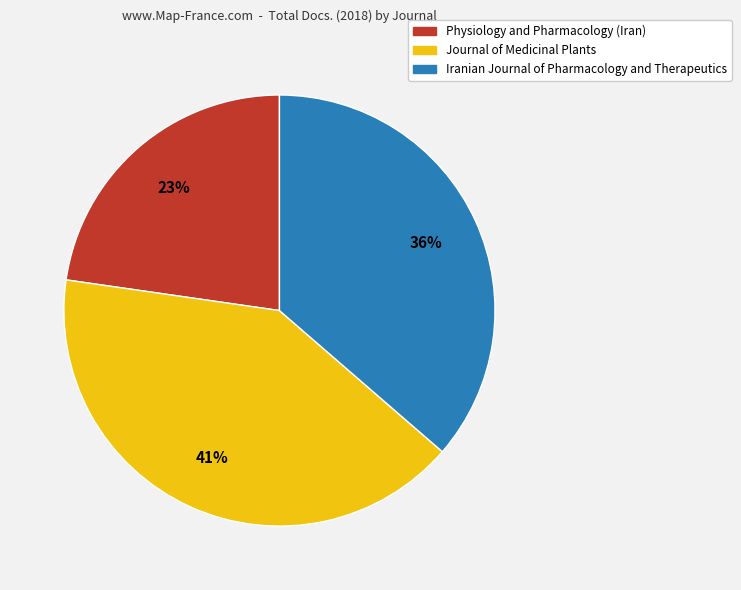

Does any single category account for the majority?

No